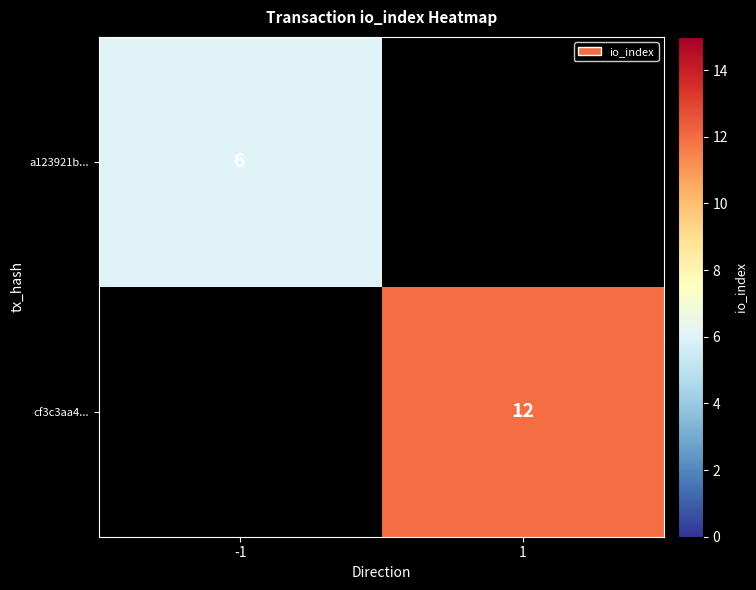

The cf3c3aa4... series shows 12 at 1. True or false?

True